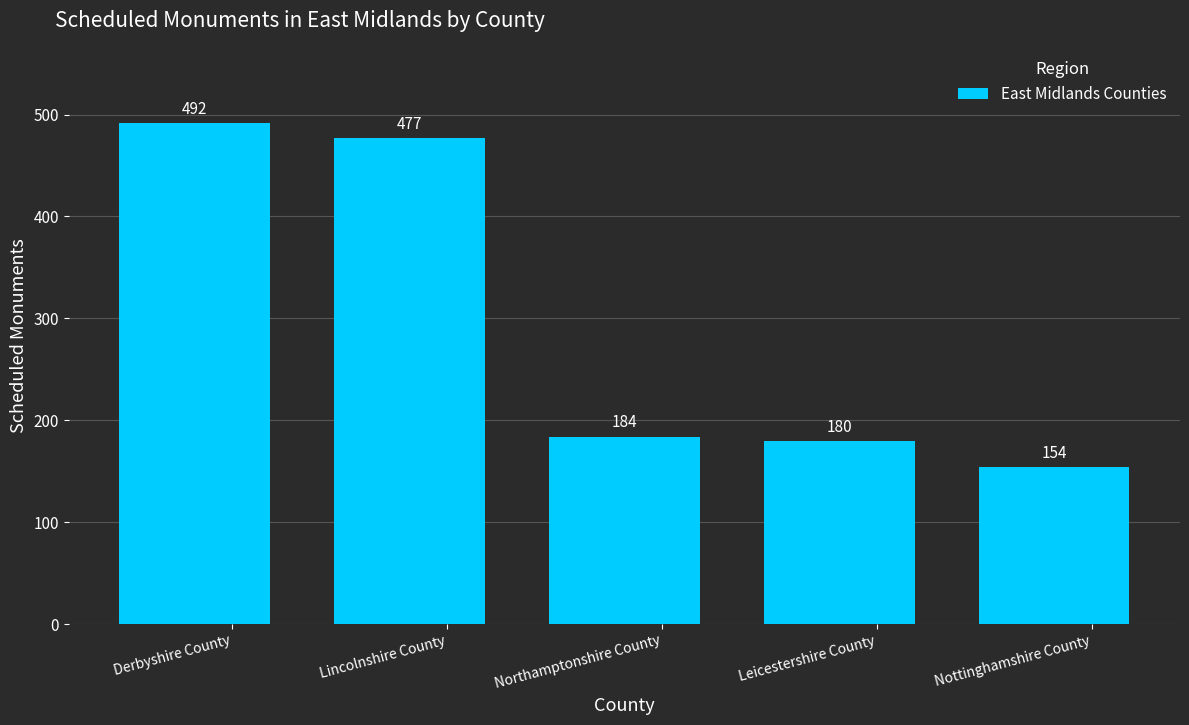

Rank the categories by value from highest to lowest.

Derbyshire County, Lincolnshire County, Northamptonshire County, Leicestershire County, Nottinghamshire County